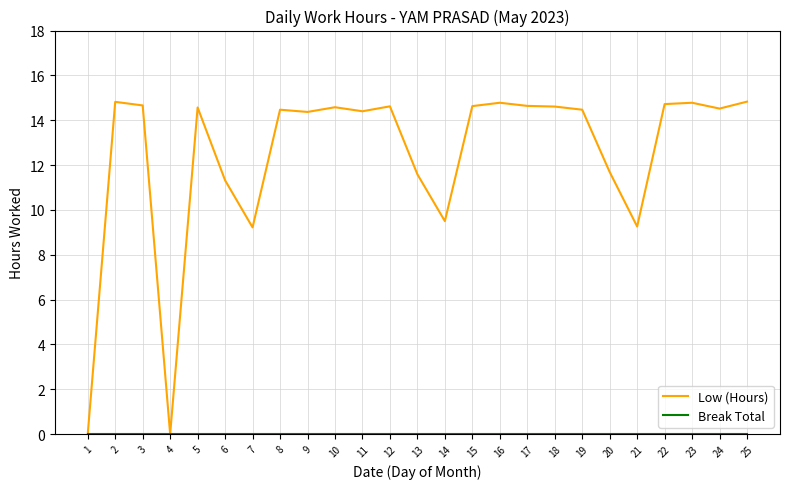

Which series has the largest total across all categories?

Low (Hours)